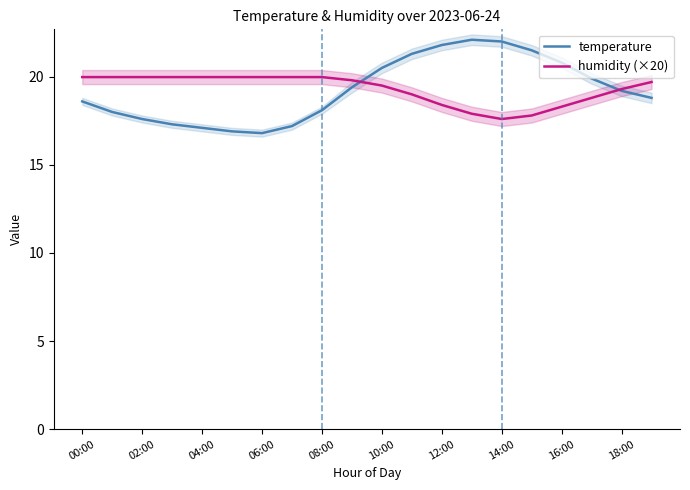

What position from the left is 11?

12